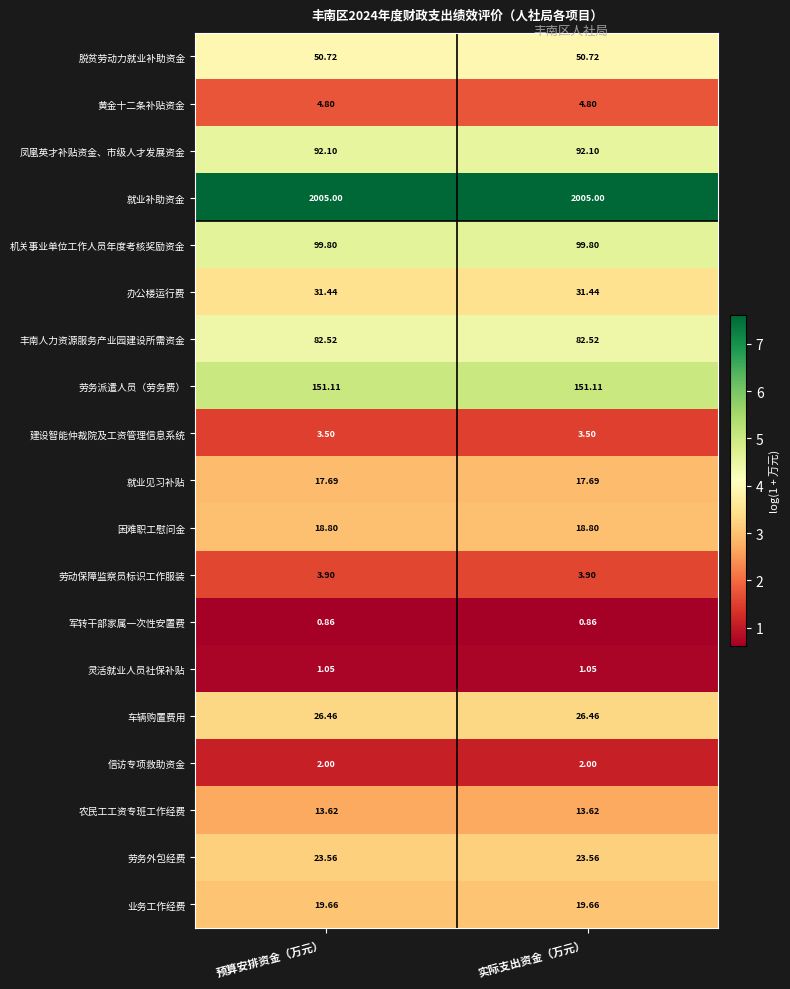

Is the value of 就业补助资金 at 预算安排资金（万元） greater than the value of 信访专项救助资金 at 预算安排资金（万元）?

Yes